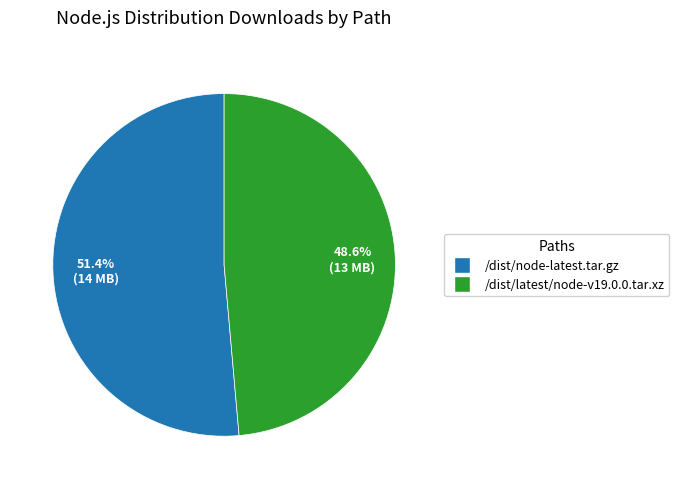

Approximately how many times larger is the value at /dist/latest/node-v19.0.0.tar.xz compared to /dist/node-latest.tar.gz?

0.9